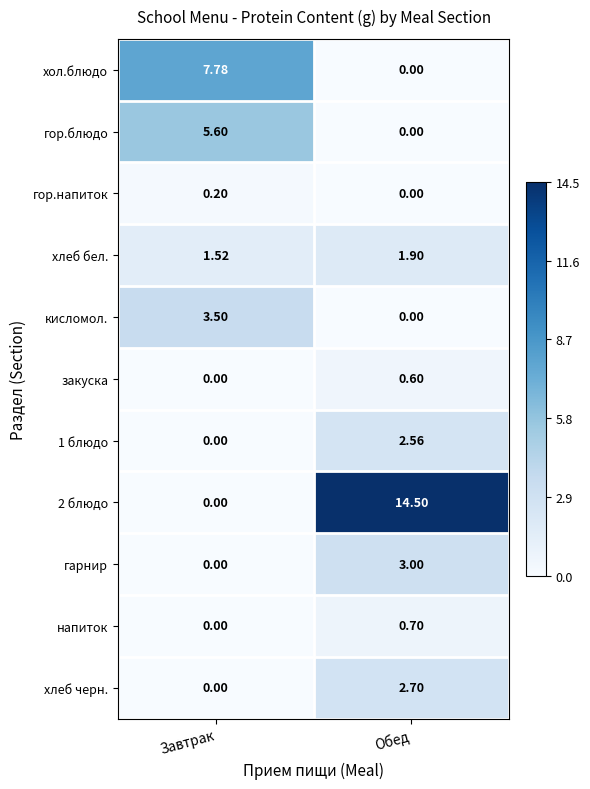

Is the value of напиток at Обед greater than the value of кисломол. at Обед?

Yes